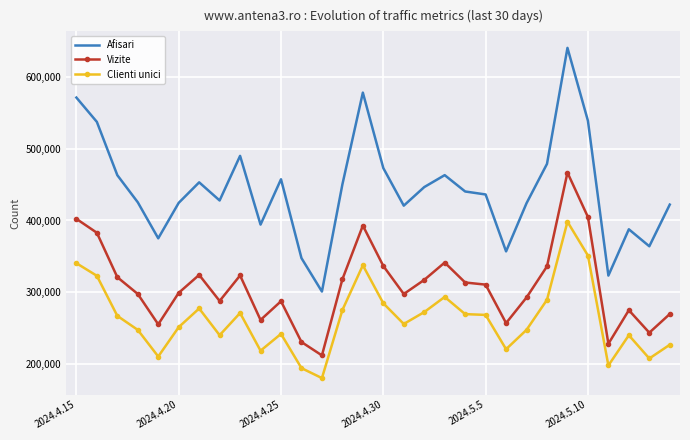

Which series has the largest total across all categories?

Afisari